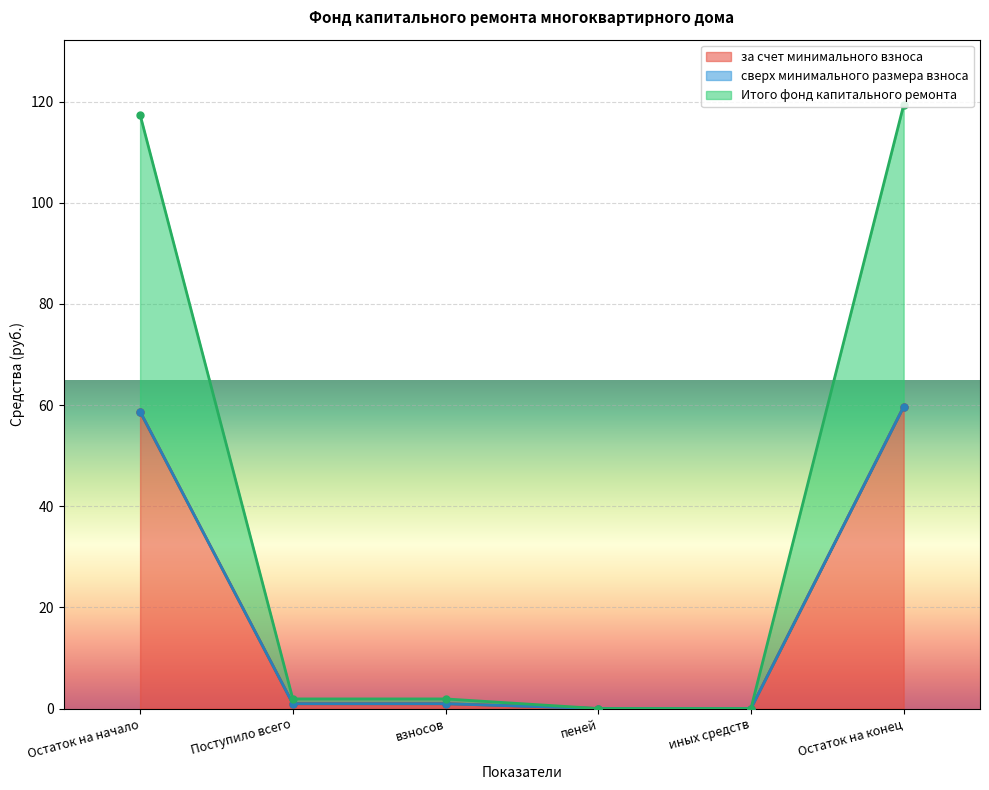

What is the label of the 3rd point from the right?

пеней